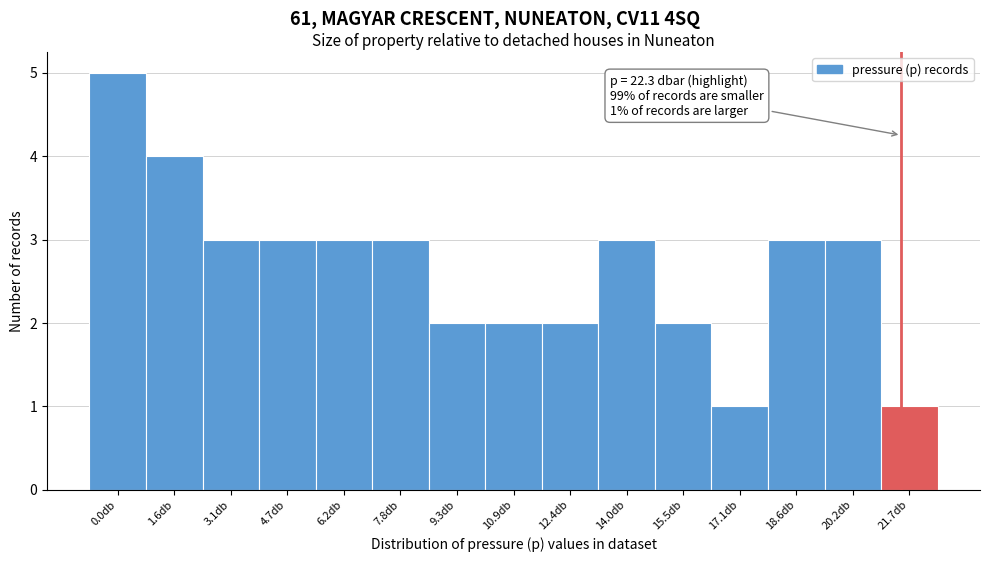

Reading left to right, transcribe all the data shown in this chart.

0.0db=5	1.6db=4	3.1db=3	4.7db=3	6.2db=3	7.8db=3	9.3db=2	10.9db=2	12.4db=2	14.0db=3	15.5db=2	17.1db=1	18.6db=3	20.2db=3	21.7db=1